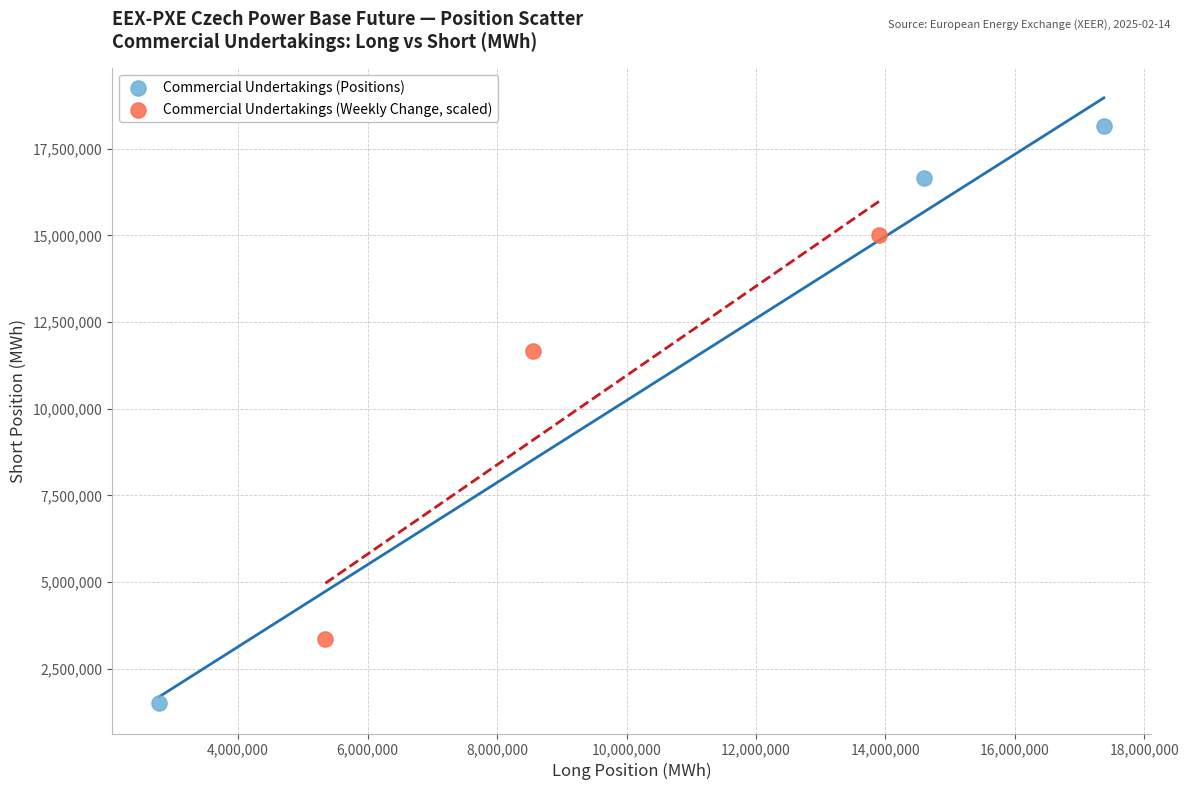

Which series reaches the maximum Y coordinate?

Commercial Undertakings (Positions)